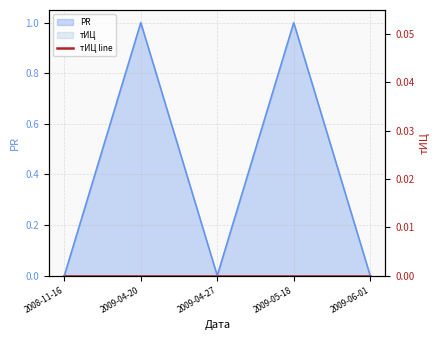

How many positive values are there?

2